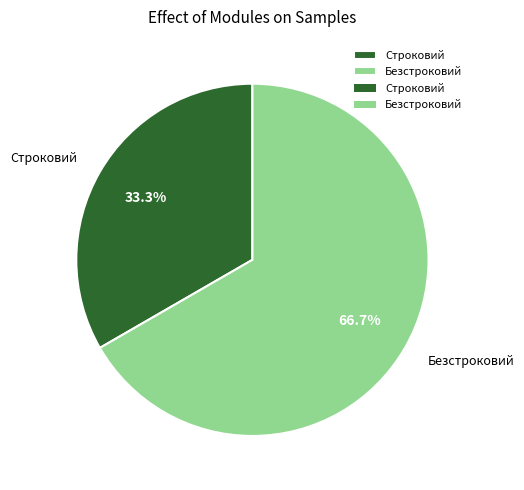

Combined, what portion of the pie is Безстроковий and Строковий?

100.0%